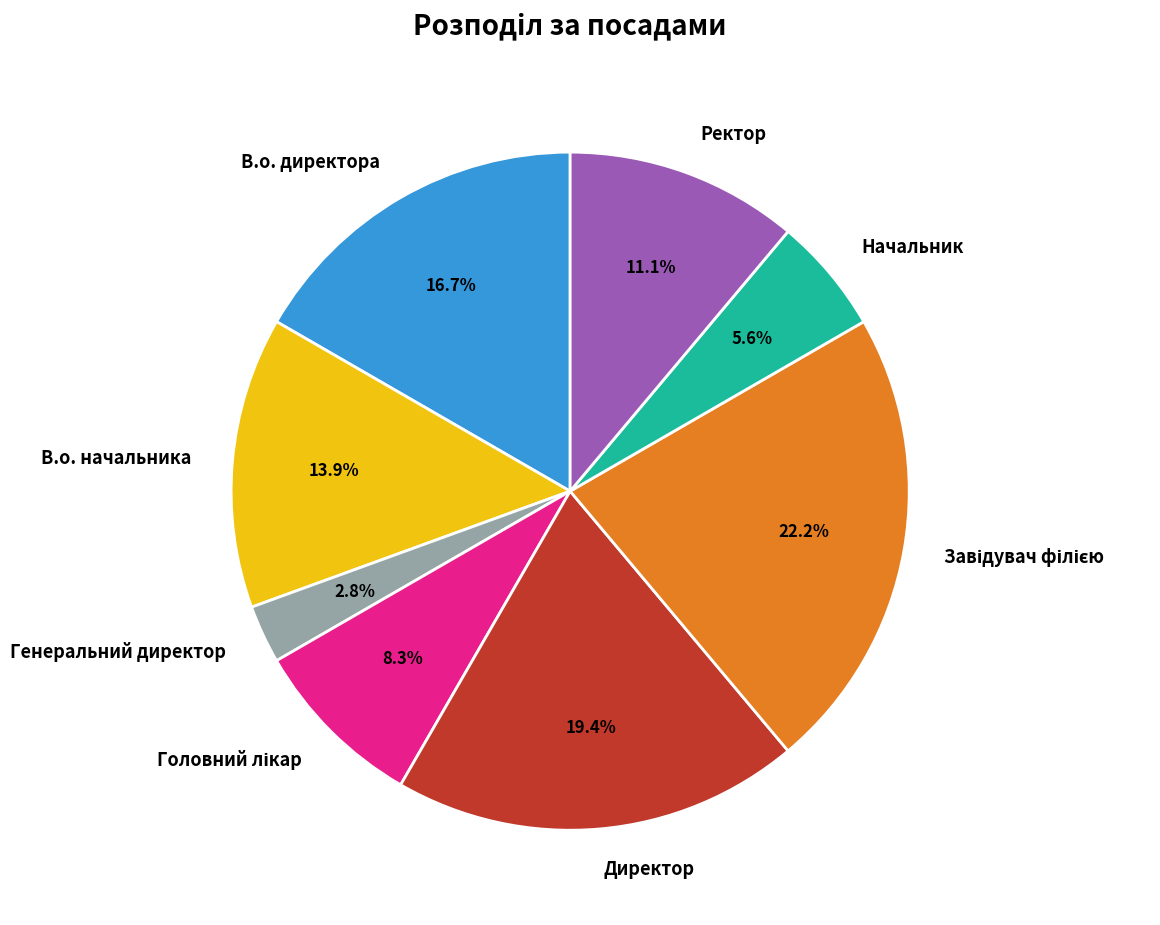

To the nearest percent, what percentage of the pie is Ректор?

11%